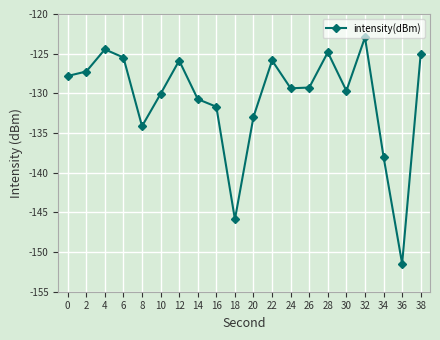

What value does the data have at 32?

-122.9